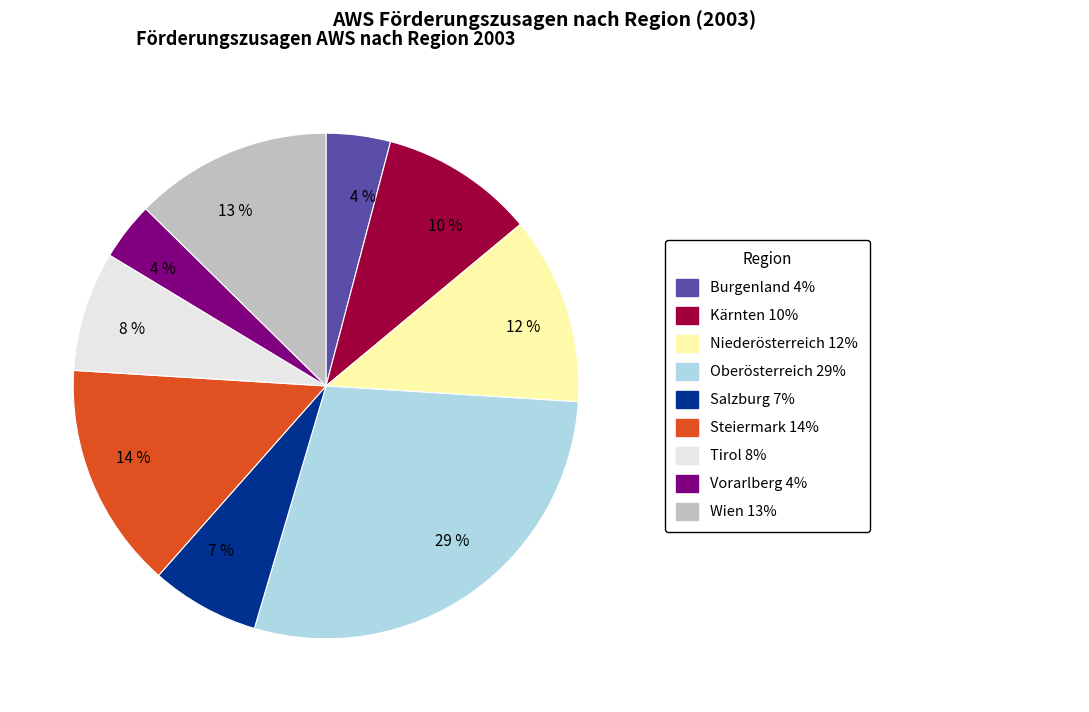

To the nearest percent, what is the average slice percentage?

11%